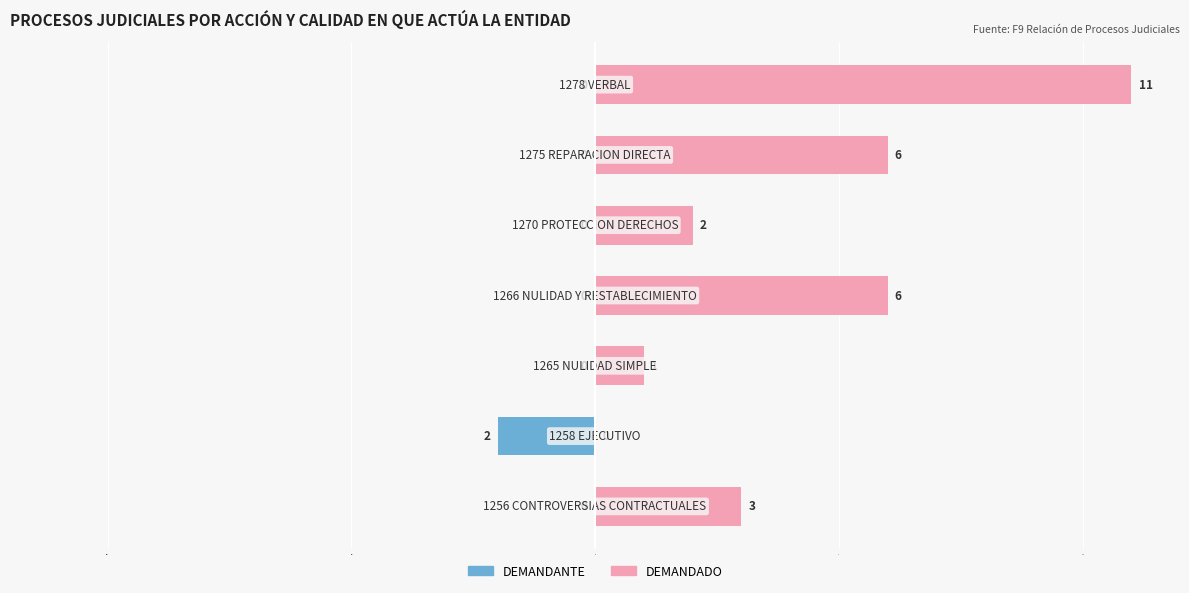

Rank the series at 5 from lowest to highest value.

DEMANDANTE, DEMANDADO